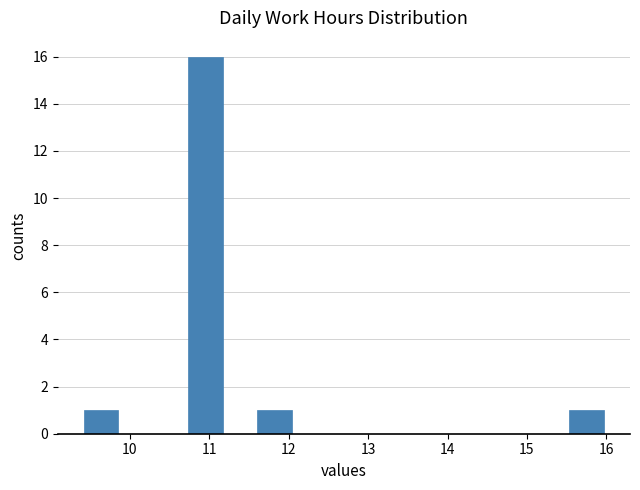

What is the height of the bar covering 10.7 to 11.2 on the x-axis? Neither the bar edges nor the heights are printed on the chart, so give them approximately, as read against the axes.

16